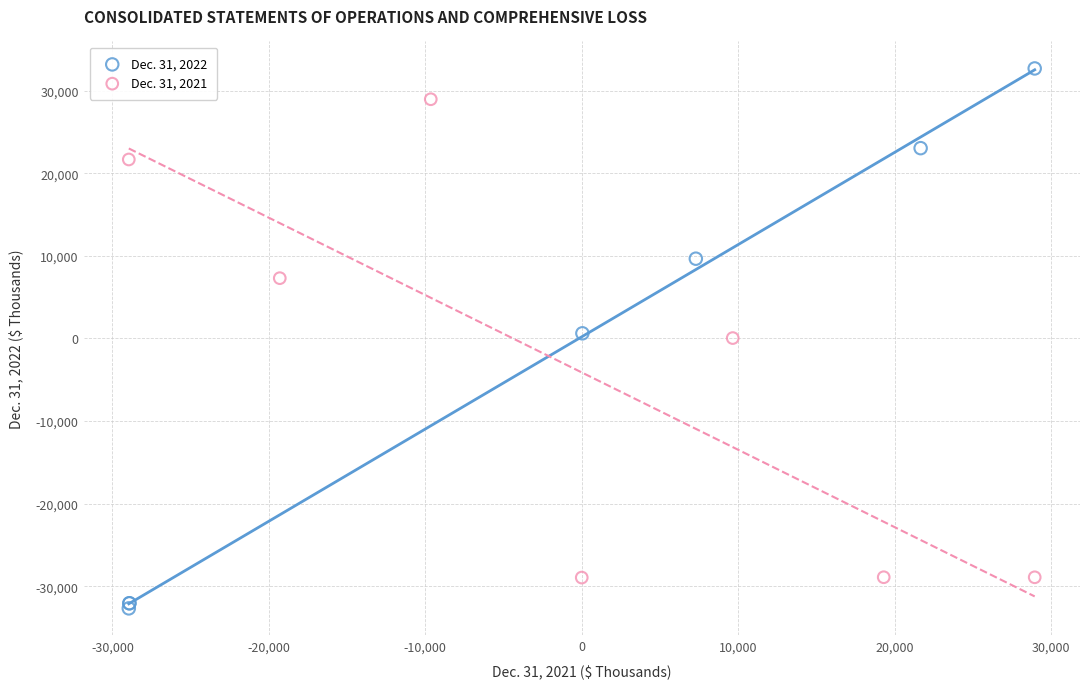

Which series reaches the minimum Y coordinate?

Dec. 31, 2022